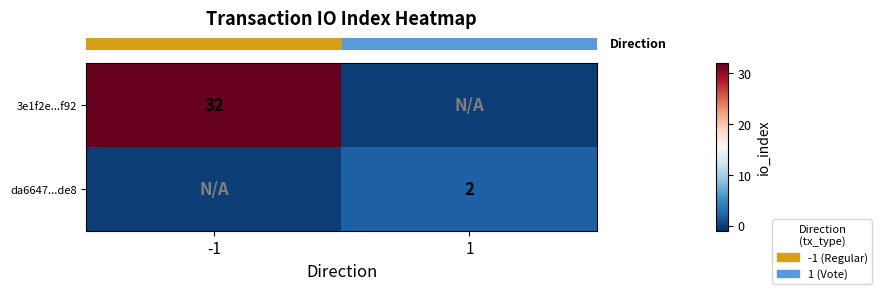

How many categories are shown in the chart?

2